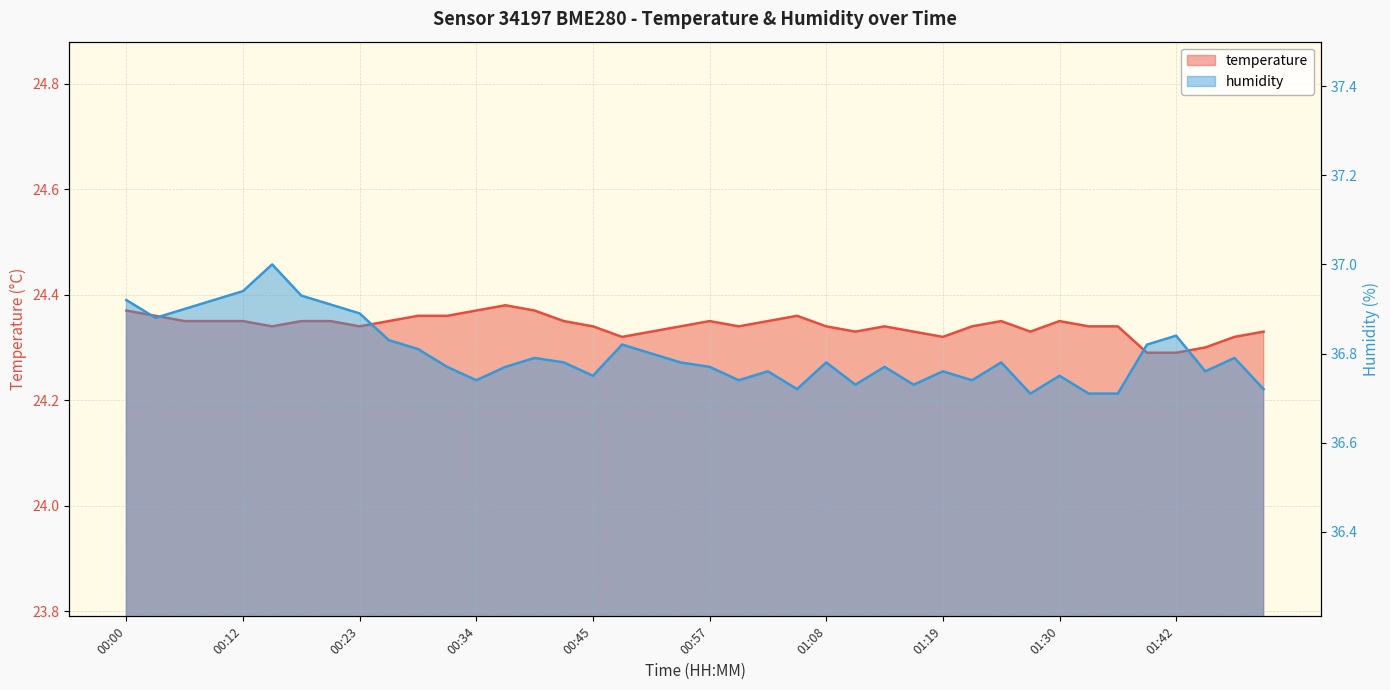

Reading left to right, what are all the values shown in this chart?

temperature: 00:00=24.4	00:03=24.4	00:06=24.4	00:09=24.4	00:12=24.4	00:14=24.3	00:17=24.4	00:20=24.4	00:23=24.3	00:26=24.4	00:28=24.4	00:31=24.4	00:34=24.4	00:37=24.4	00:40=24.4	00:42=24.4	00:45=24.3	00:48=24.3	00:51=24.3	00:54=24.3	00:57=24.4	00:59=24.3	01:02=24.4	01:05=24.4	01:08=24.3	01:11=24.3	01:14=24.3	01:16=24.3	01:19=24.3	01:22=24.3	01:25=24.4	01:28=24.3	01:30=24.4	01:33=24.3	01:36=24.3	01:39=24.3	01:42=24.3	01:45=24.3	01:47=24.3	01:50=24.3
humidity: 00:00=36.9	00:03=36.9	00:06=36.9	00:09=36.9	00:12=36.9	00:14=37.0	00:17=36.9	00:20=36.9	00:23=36.9	00:26=36.8	00:28=36.8	00:31=36.8	00:34=36.7	00:37=36.8	00:40=36.8	00:42=36.8	00:45=36.8	00:48=36.8	00:51=36.8	00:54=36.8	00:57=36.8	00:59=36.7	01:02=36.8	01:05=36.7	01:08=36.8	01:11=36.7	01:14=36.8	01:16=36.7	01:19=36.8	01:22=36.7	01:25=36.8	01:28=36.7	01:30=36.8	01:33=36.7	01:36=36.7	01:39=36.8	01:42=36.8	01:45=36.8	01:47=36.8	01:50=36.7